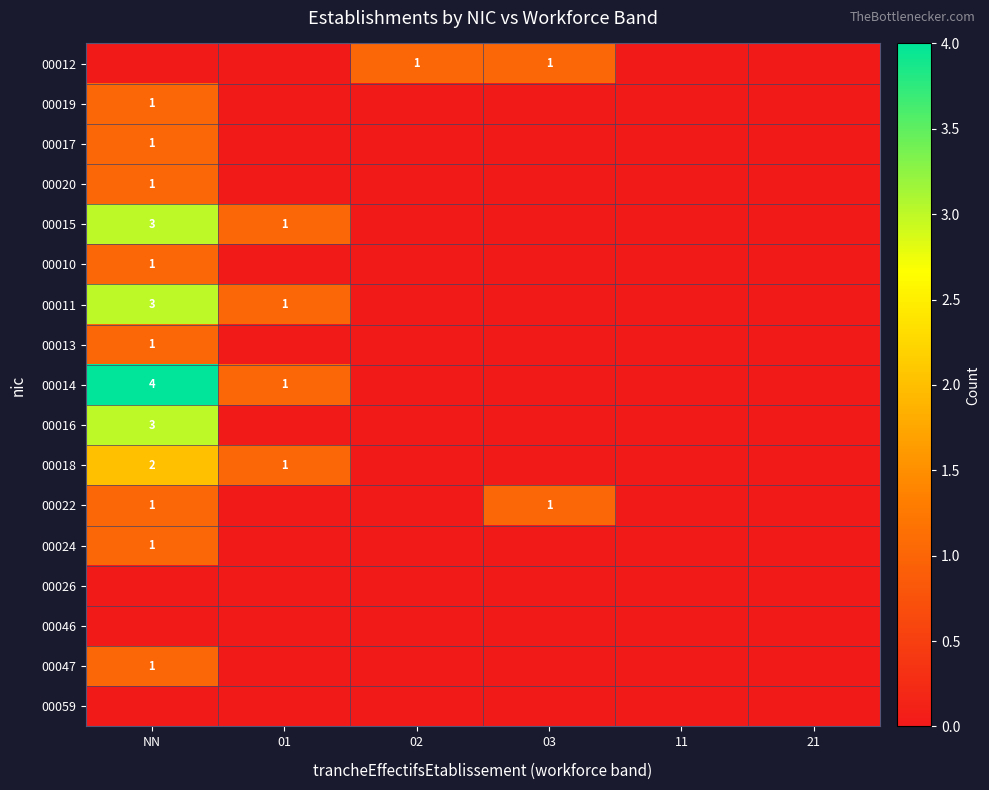

Between 02 and 21, which is larger?

02